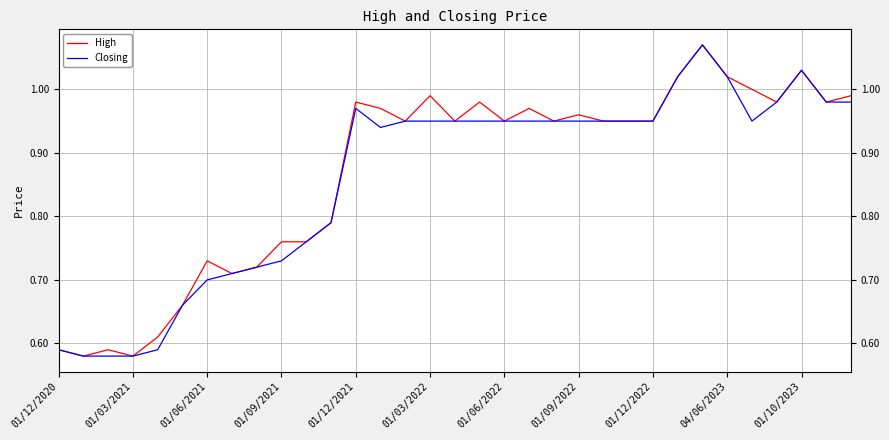

Which series changed the most between 01/12/2020 and 01/09/2021?

High